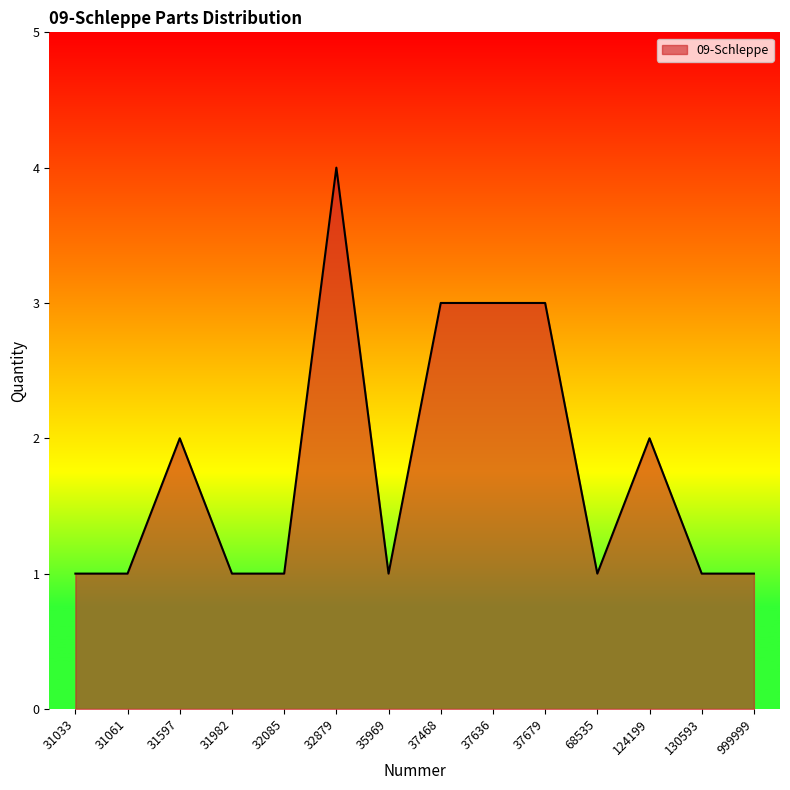

The chart shows a value of 1 at 68535. True or false?

True